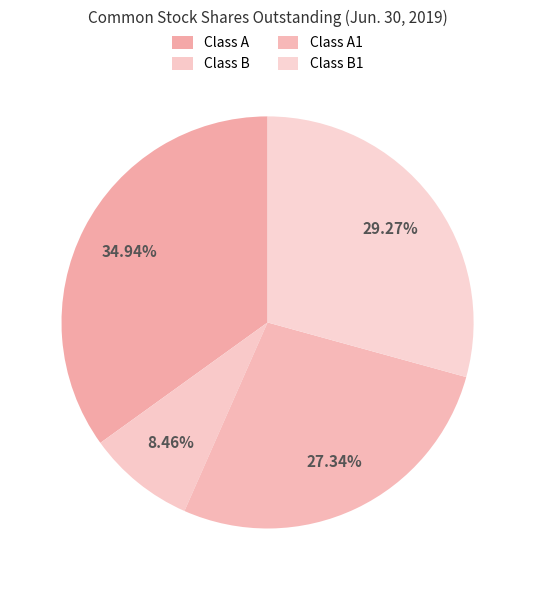

How many segments does this pie chart have?

4